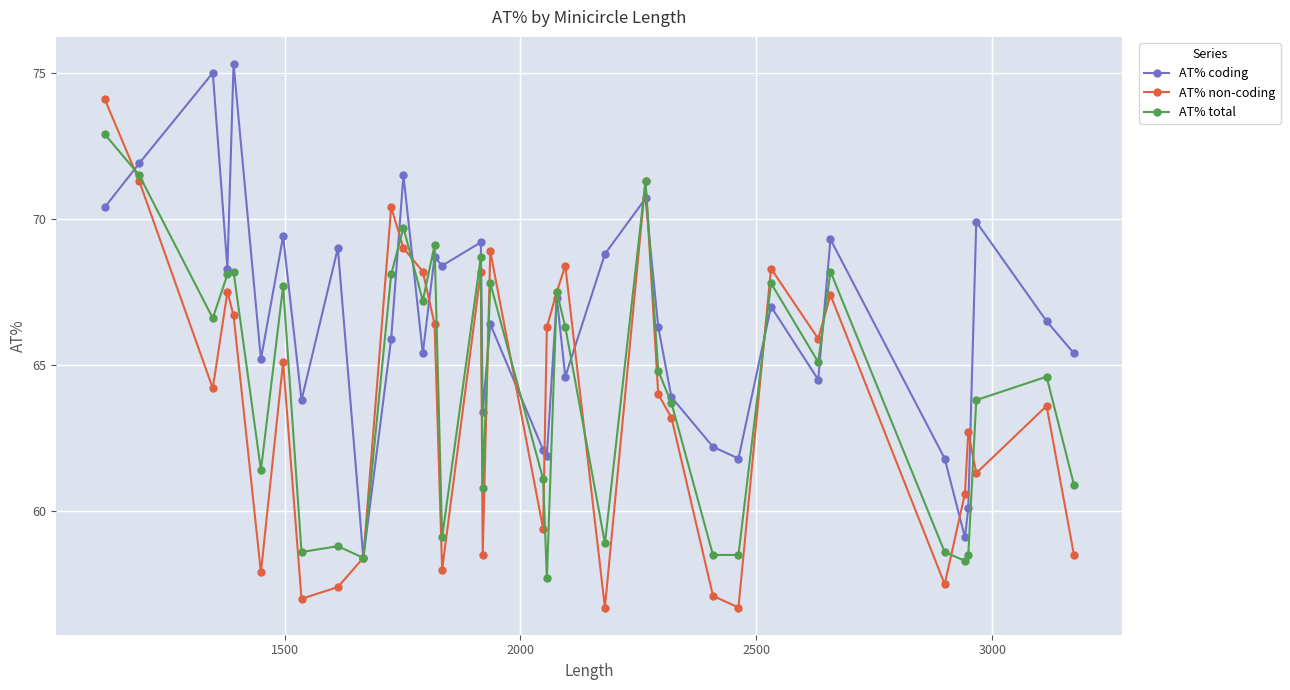

List the series in order of their peak value, lowest first.

AT% total, AT% non-coding, AT% coding